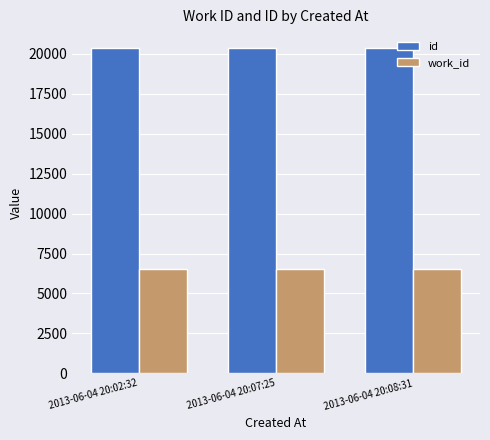

What are all the series names shown in the legend?

id, work_id